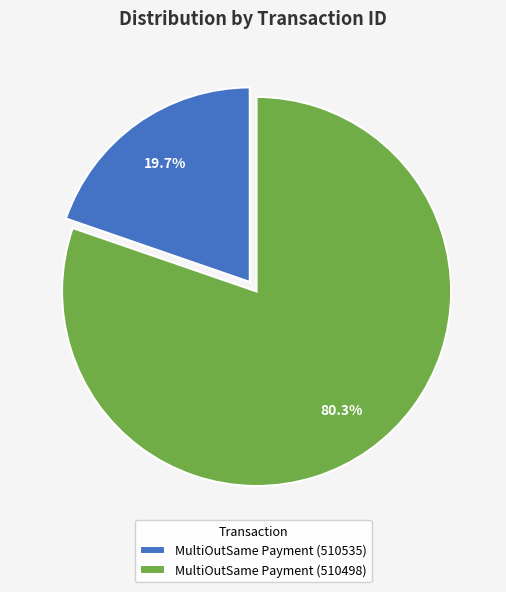

What percentage is the MultiOutSame Payment (510535) slice, to the nearest percent?

20%